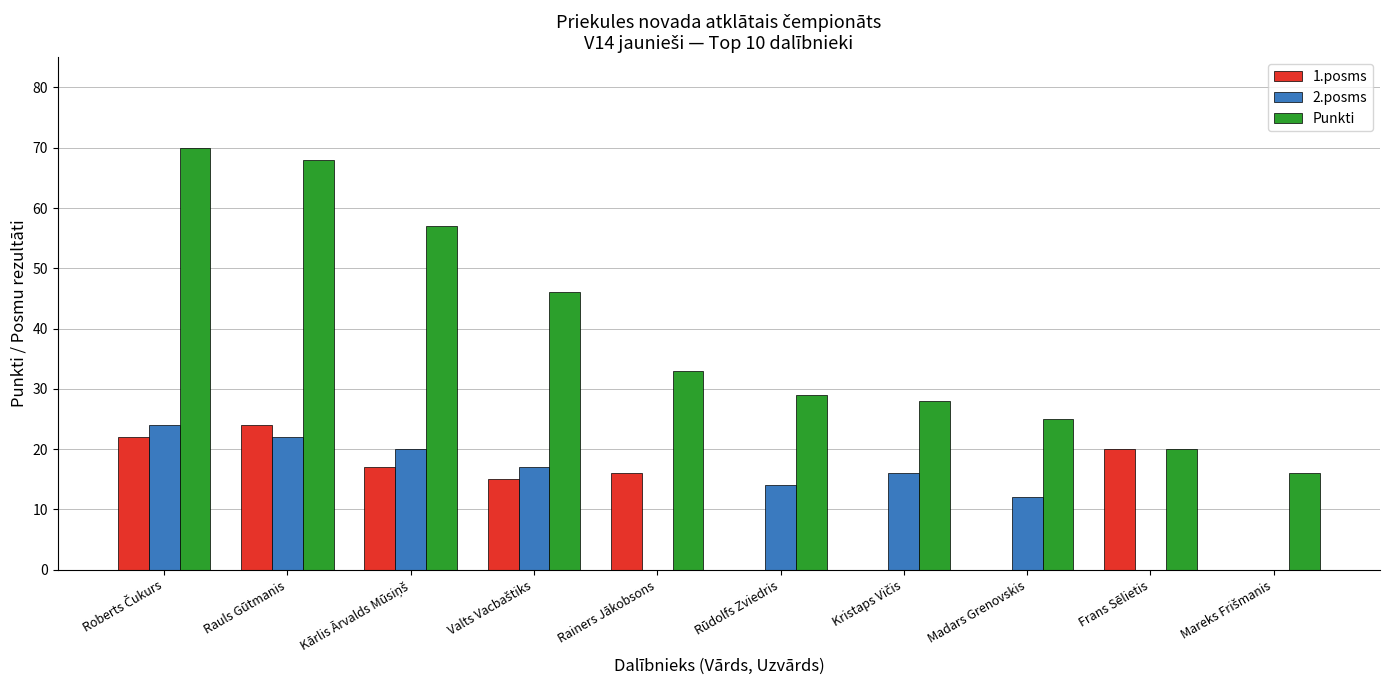

What is the highest value of the 1.posms series?

24